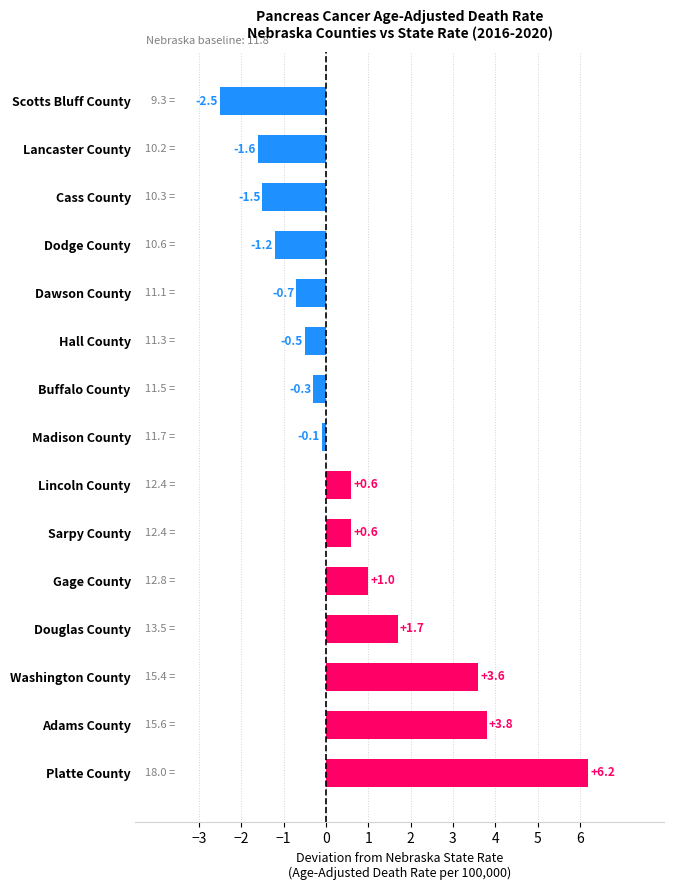

What is the average value?

0.6